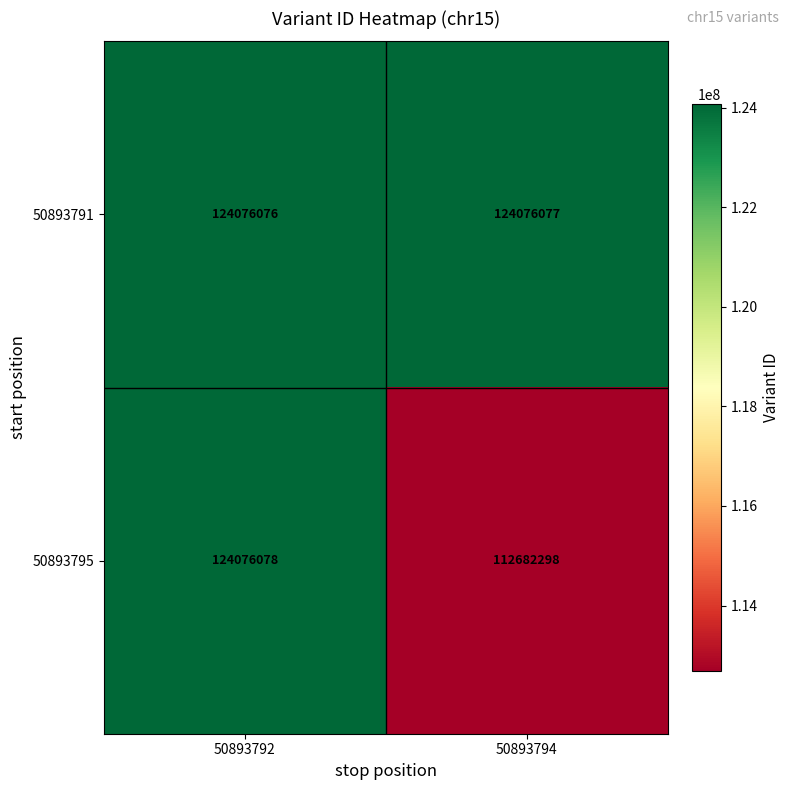

What is the greatest value displayed?

124076078